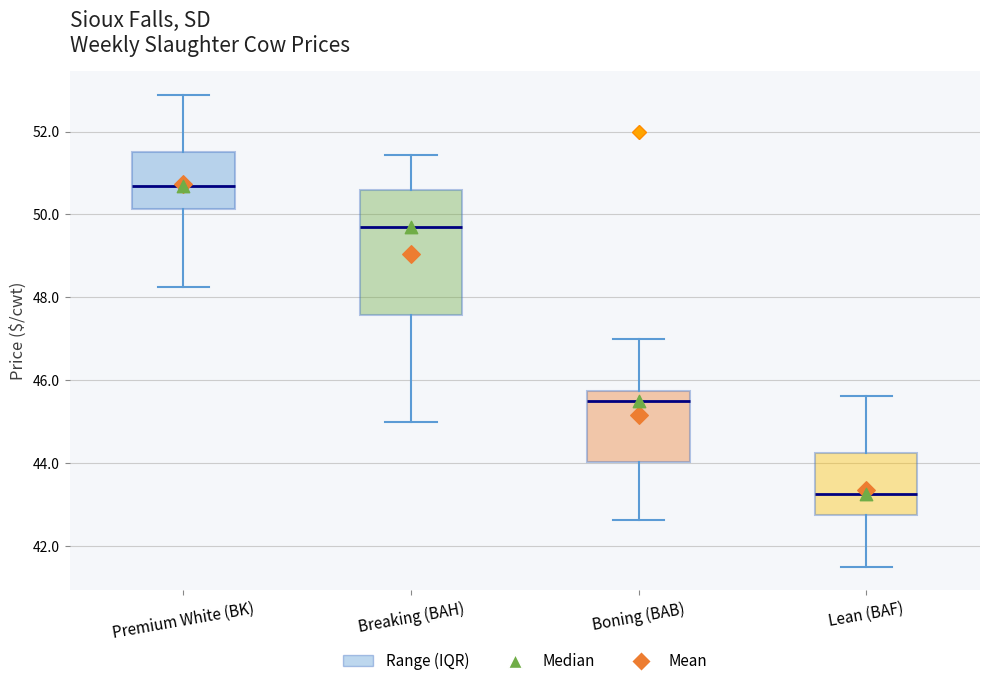

Comparing the boxes themselves (not the whiskers), which one is the tallest?

Breaking (BAH)